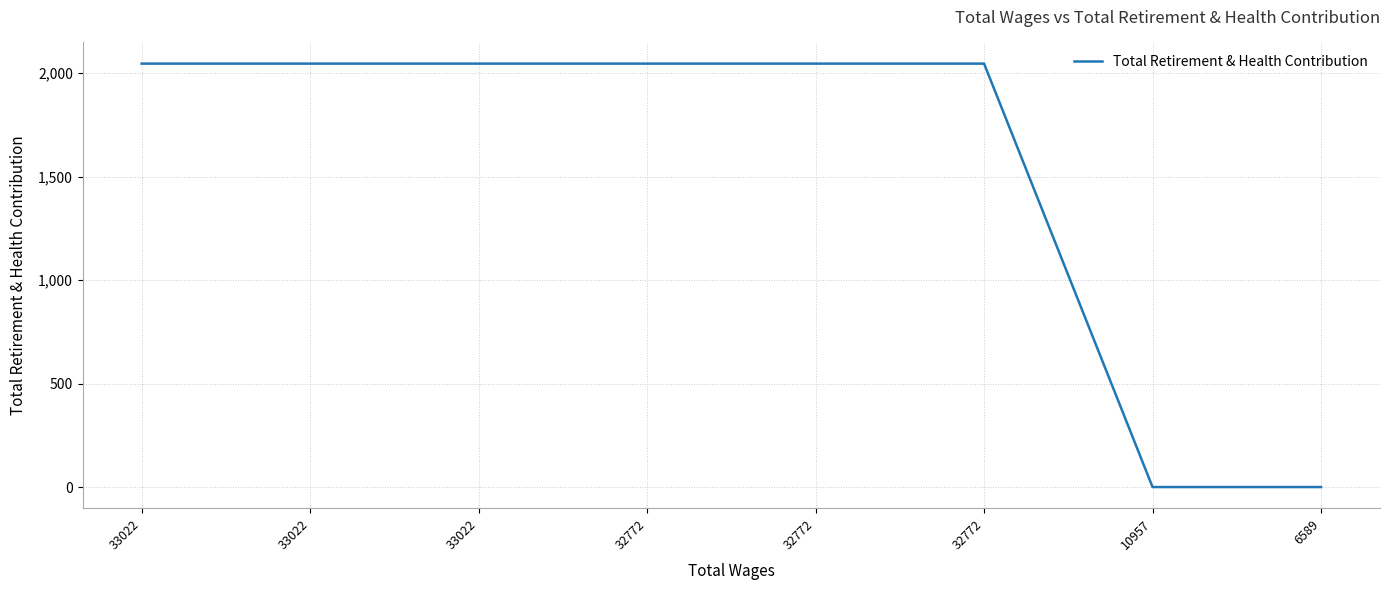

Is it true that the value at 33022 is 1258?

False